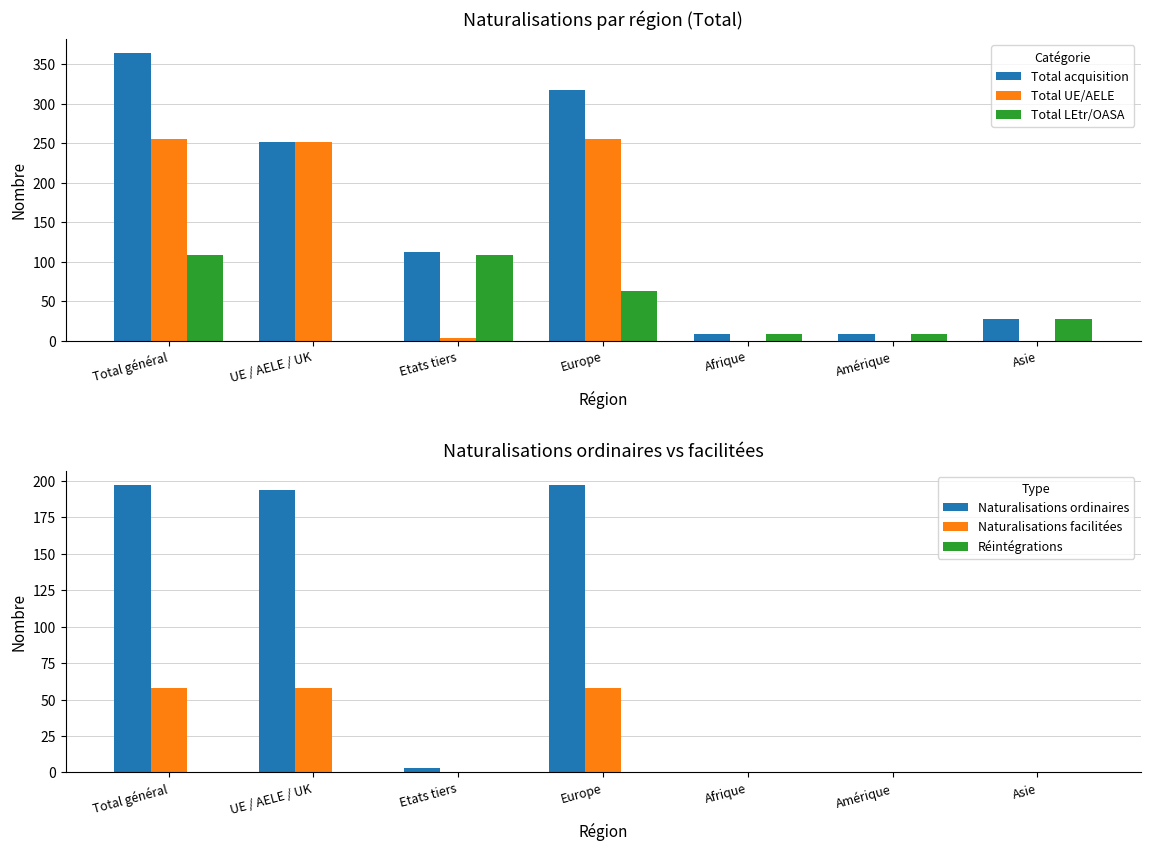

What are all the series names shown in the legend?

Total acquisition, Total UE/AELE, Total LEtr/OASA, Naturalisations ordinaires, Naturalisations facilitées, Réintégrations